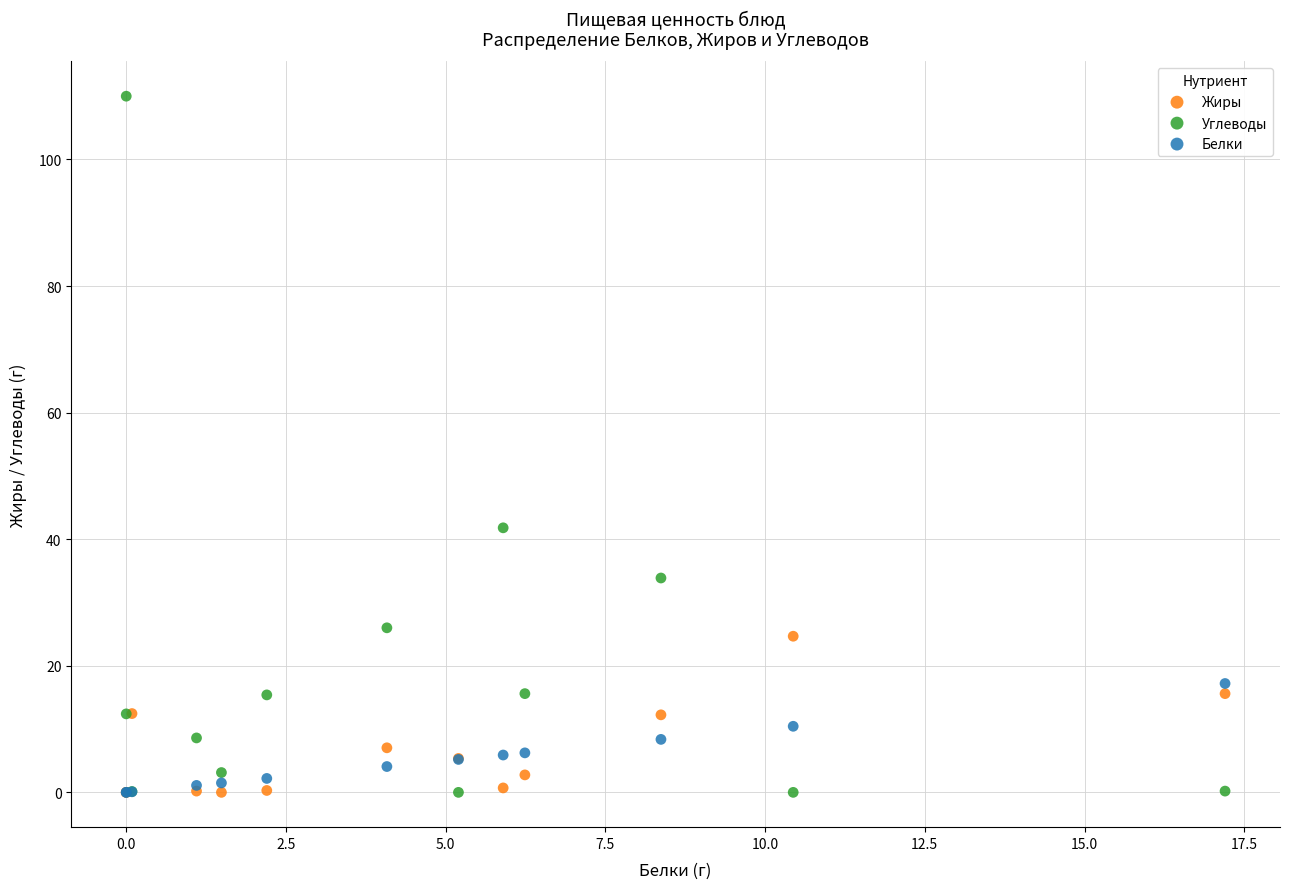

Across all series, what Y value is closest to 55?

41.8